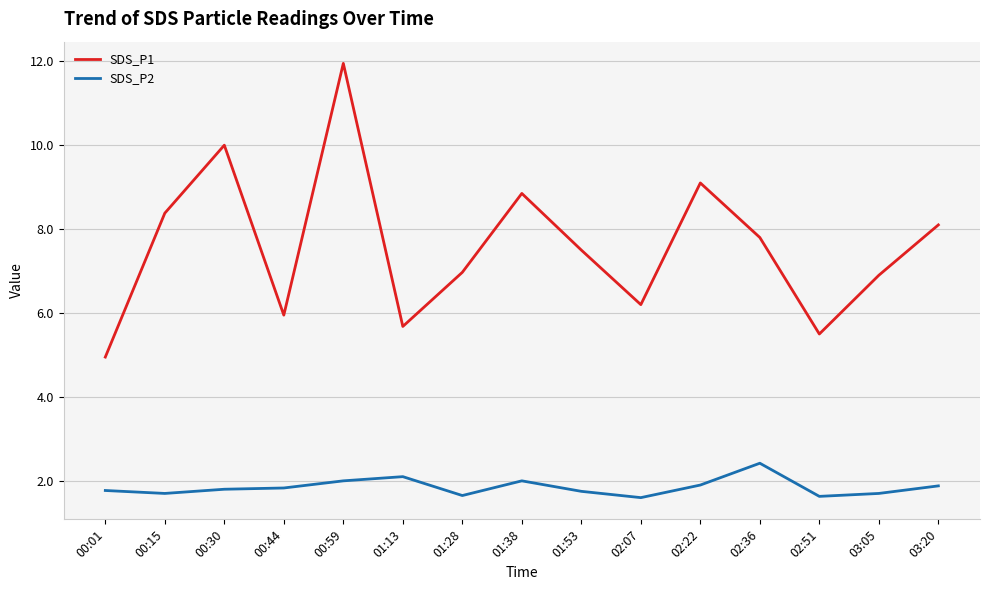

What are all the series names shown in the legend?

SDS_P1, SDS_P2